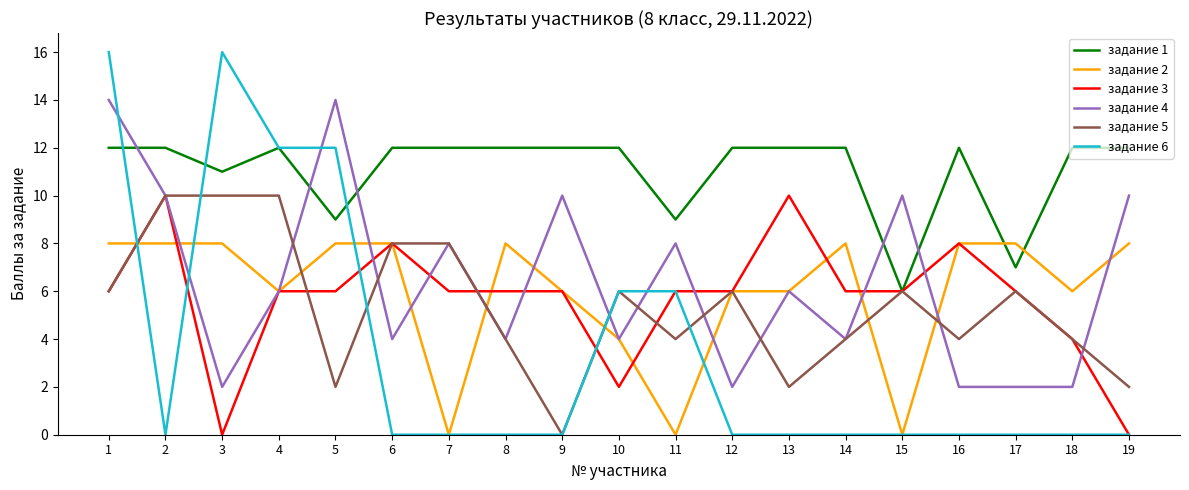

What is the difference between the highest and lowest values at 1?

10